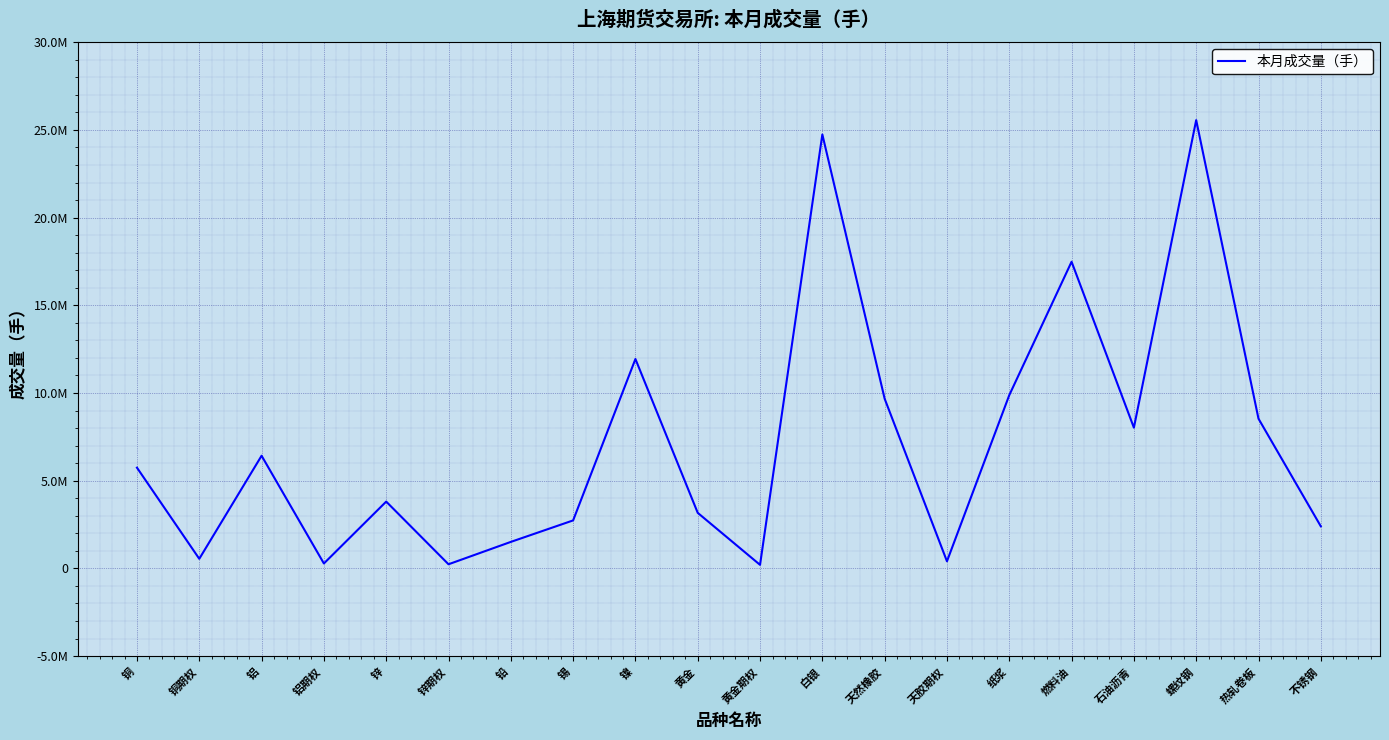

Which label corresponds to the largest value in the chart?

螺纹钢